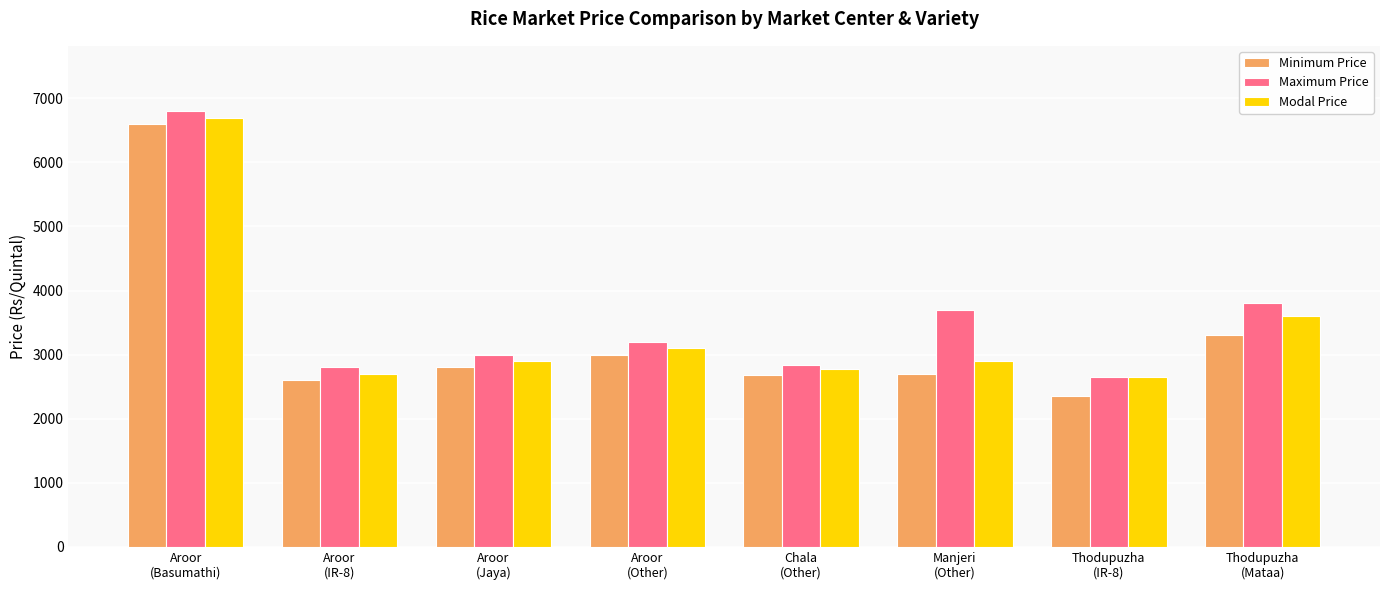

At Aroor
(Other), list the series in order from largest to smallest.

Maximum Price, Modal Price, Minimum Price